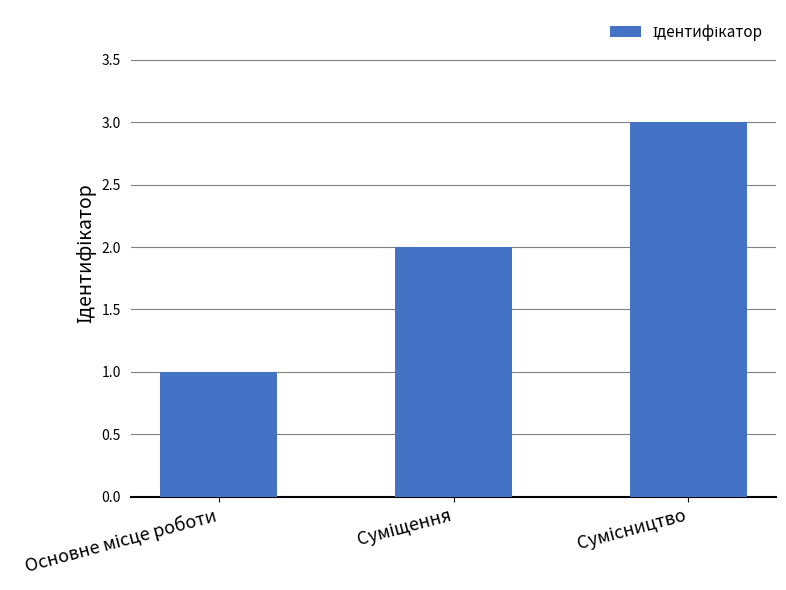

What is the sum of all values?

6